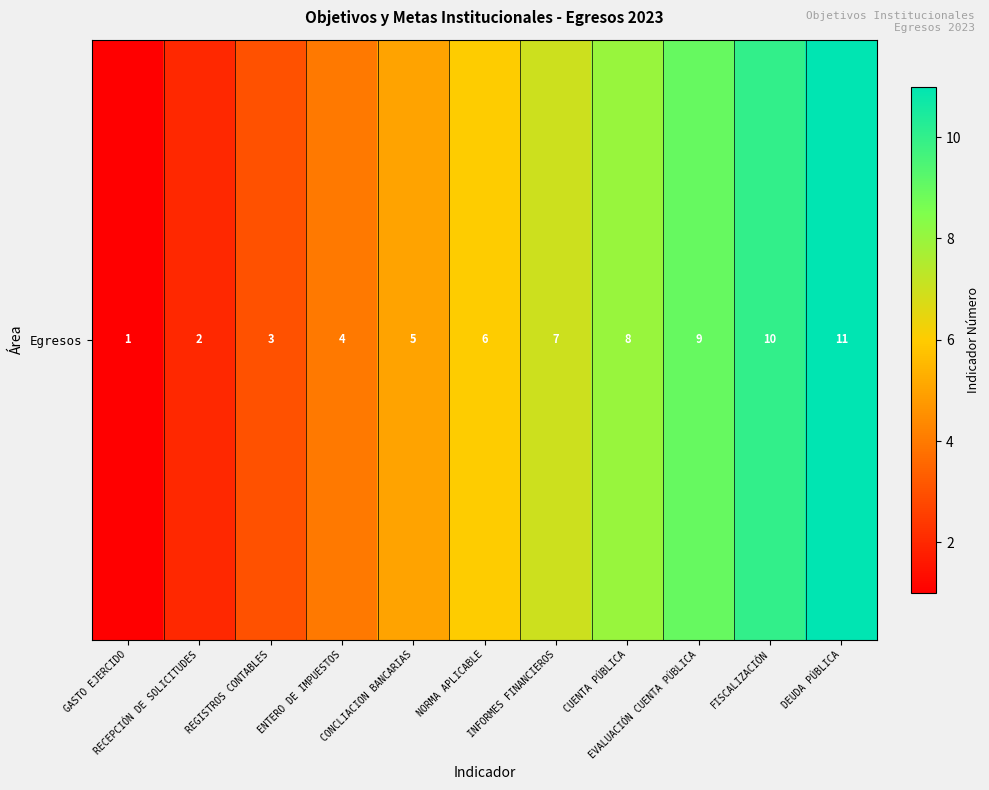

List the labels in order of value, largest first.

DEUDA PÚBLICA, FISCALIZACIÓN, EVALUACIÓN CUENTA PÚBLICA, CUENTA PÚBLICA, INFORMES FINANCIEROS, NORMA APLICABLE, CONCLIACION BANCARIAS, ENTERO DE IMPUESTOS, REGISTROS CONTABLES, RECEPCIÓN DE SOLICITUDES, GASTO EJERCIDO